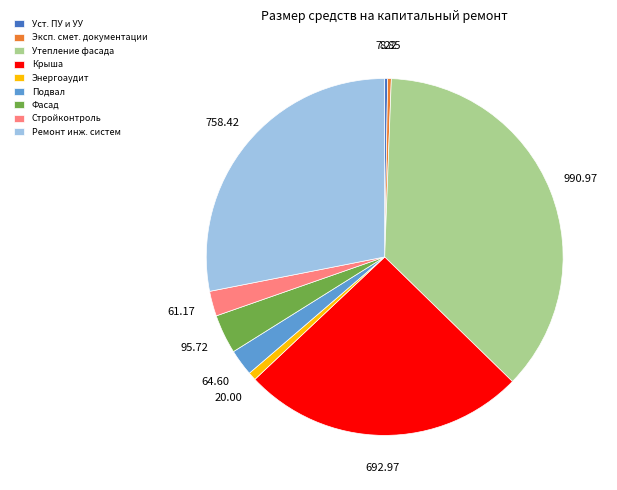

Do Стройконтроль and Утепление фасада together represent more than half of the pie?

No